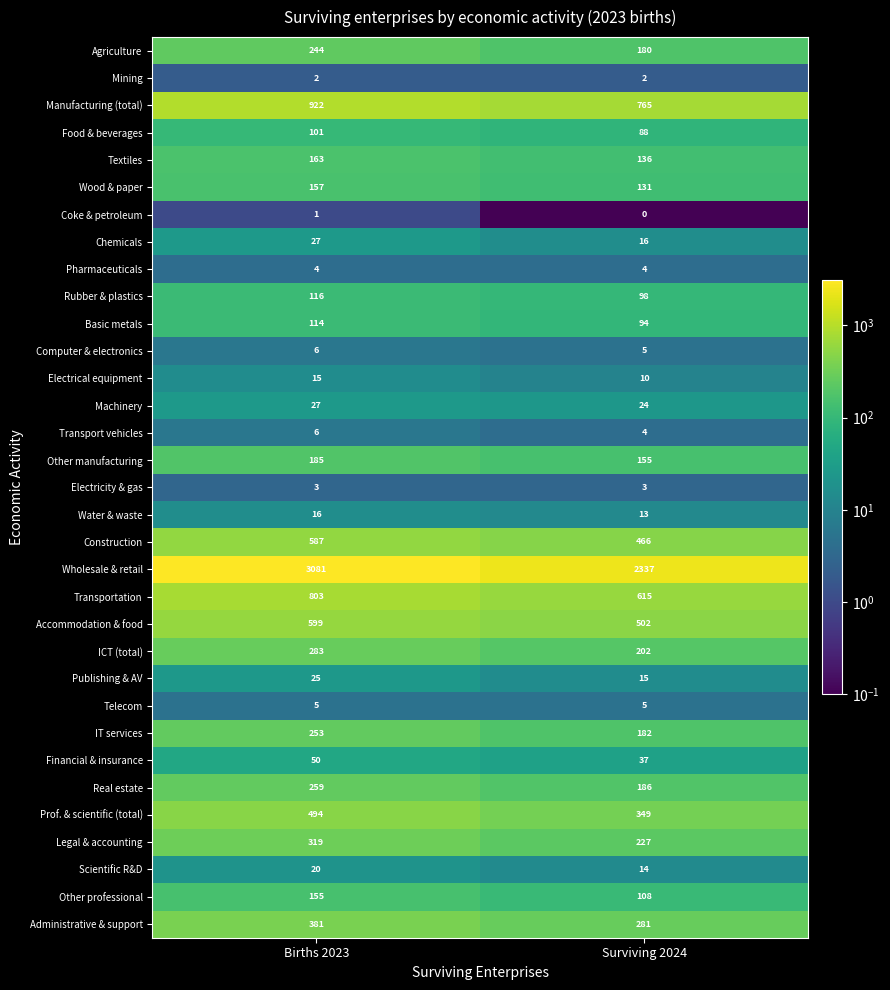

Which series changed the most between Births 2023 and Surviving 2024?

Wholesale & retail